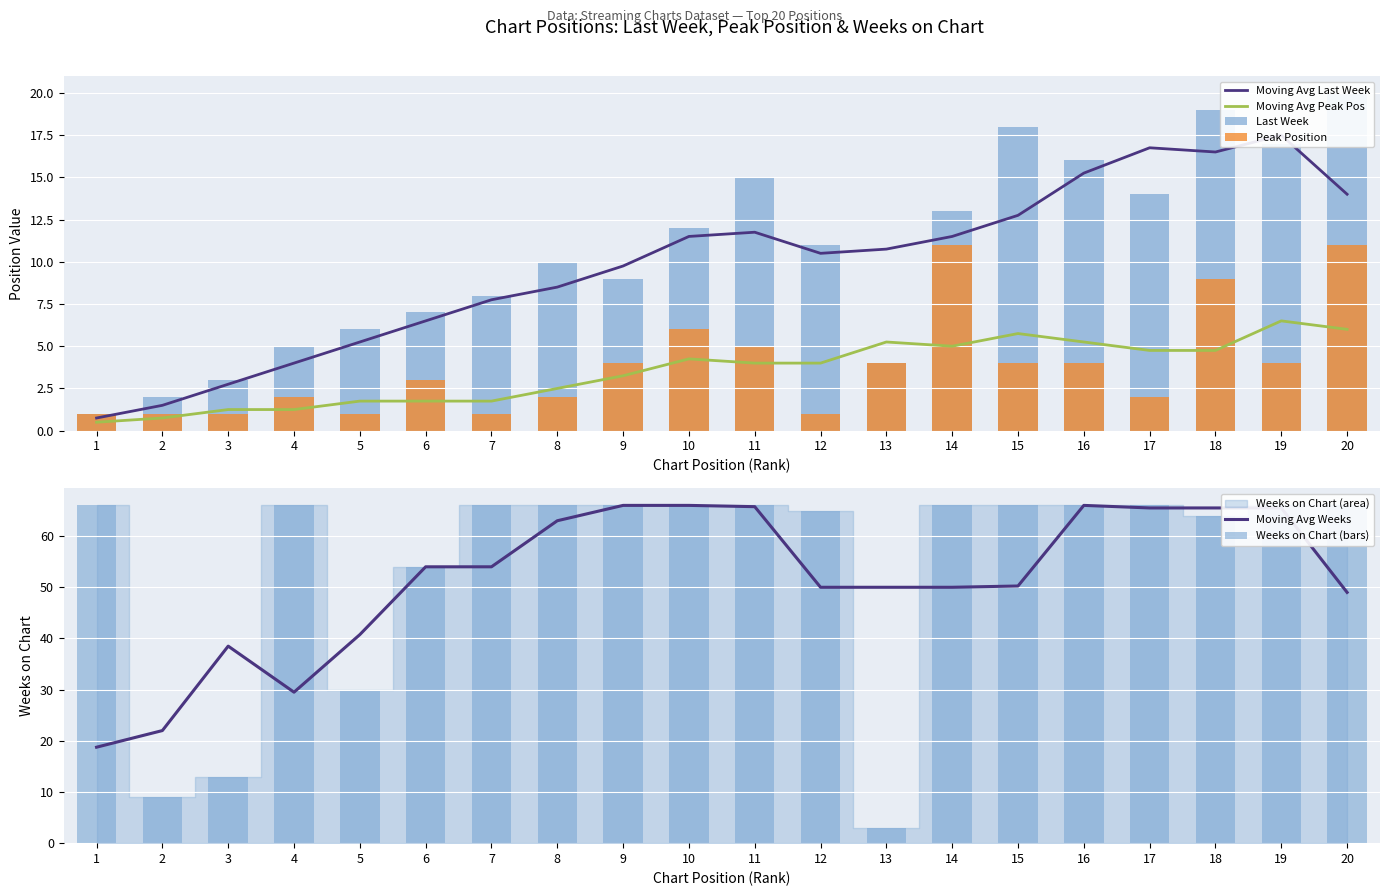

At how many categories does at least one series exceed 14?

20